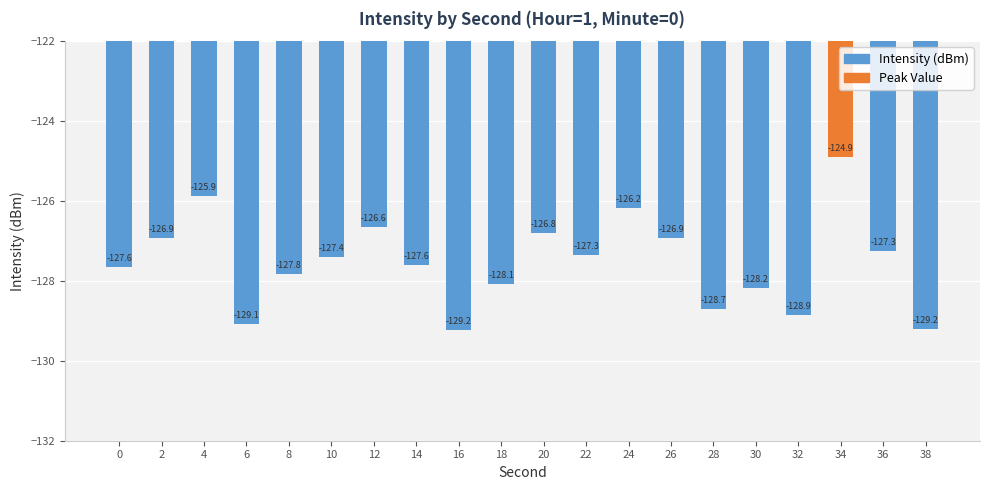

How many data points are less than -127?

13